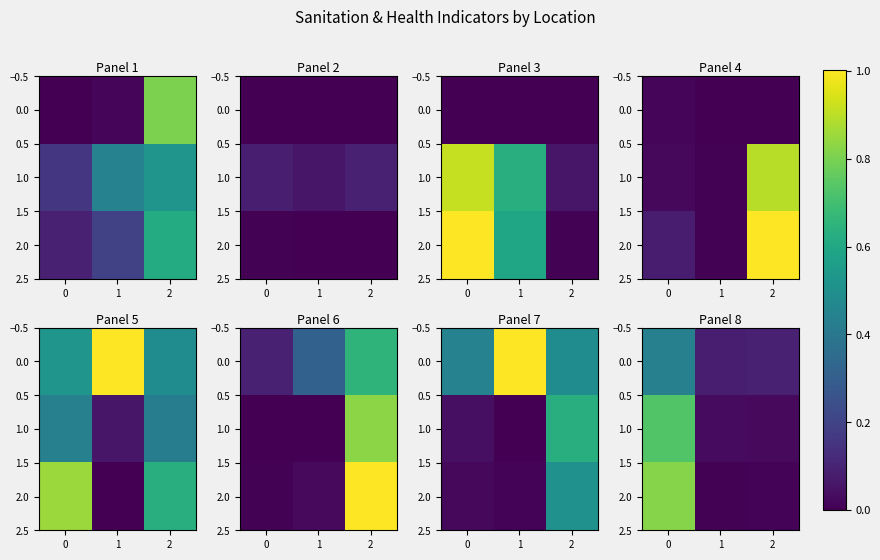

Is the value of 1.0 at 1 greater than the value of 2.0 at 2?

Yes